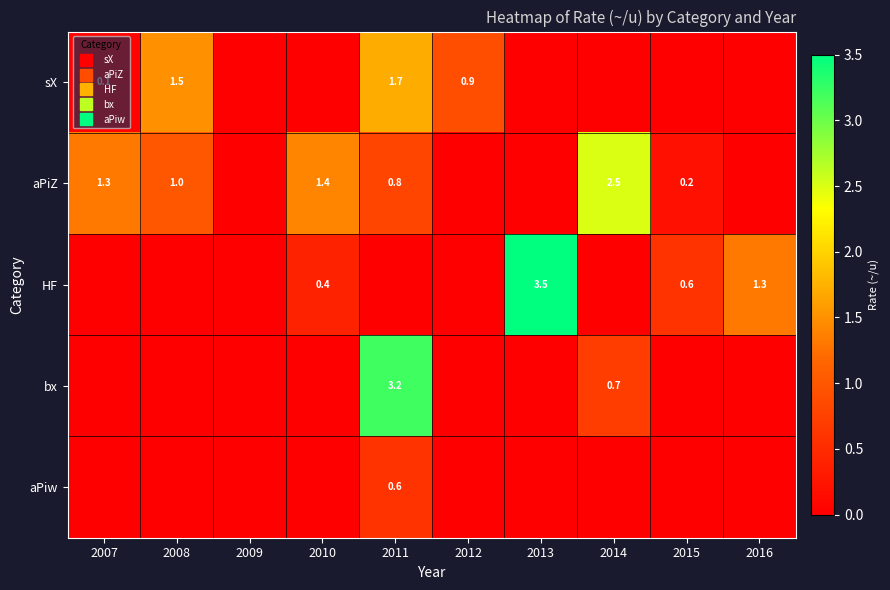

List the series in order of their peak value, lowest first.

aPiw, sX, aPiZ, bx, HF